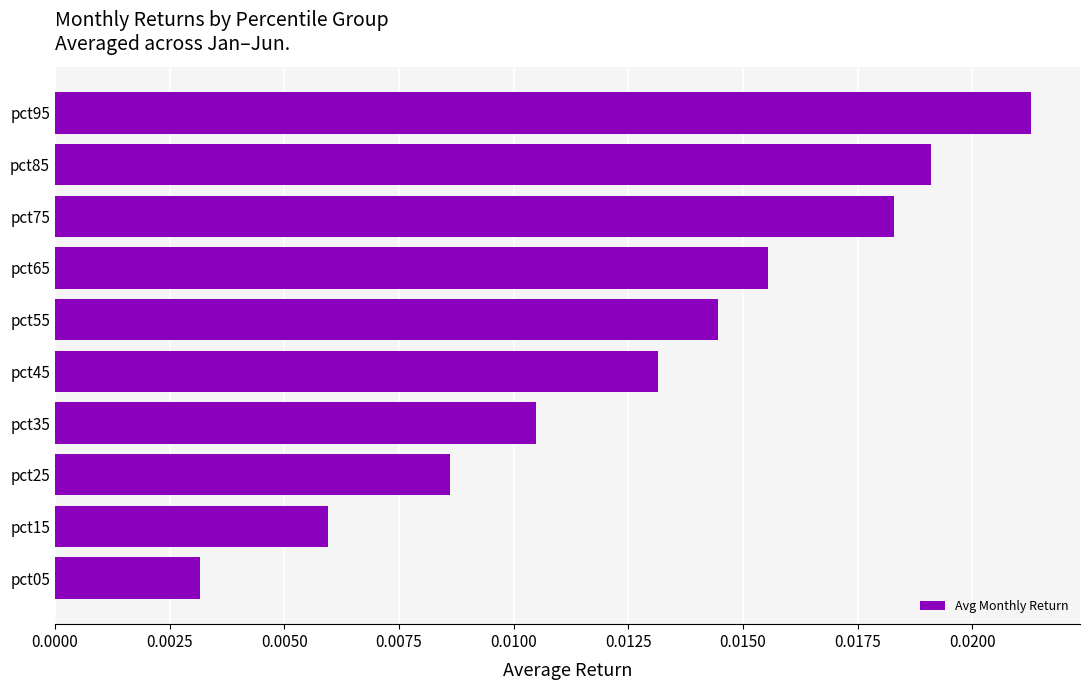

List the labels in order of value, smallest first.

pct05, pct15, pct25, pct35, pct45, pct55, pct65, pct75, pct85, pct95